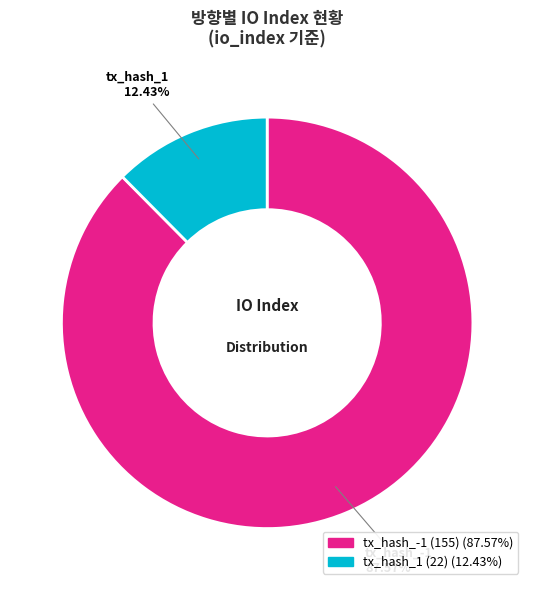

Which slice represents more than half of the pie?

tx_hash_-1 (155)